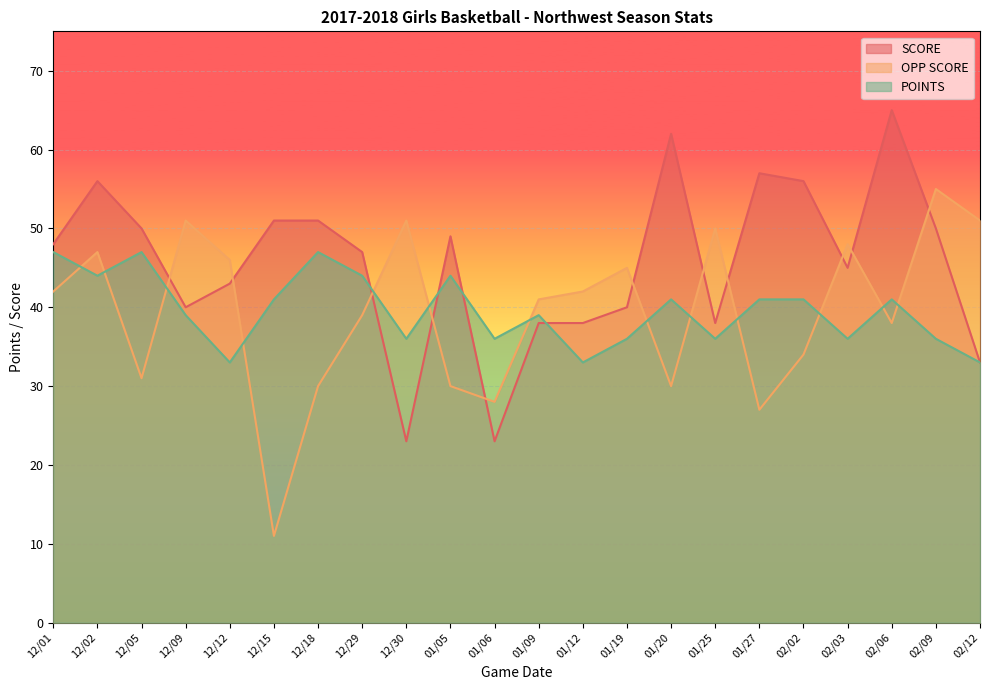

What is the sum of all SCORE values?

1003